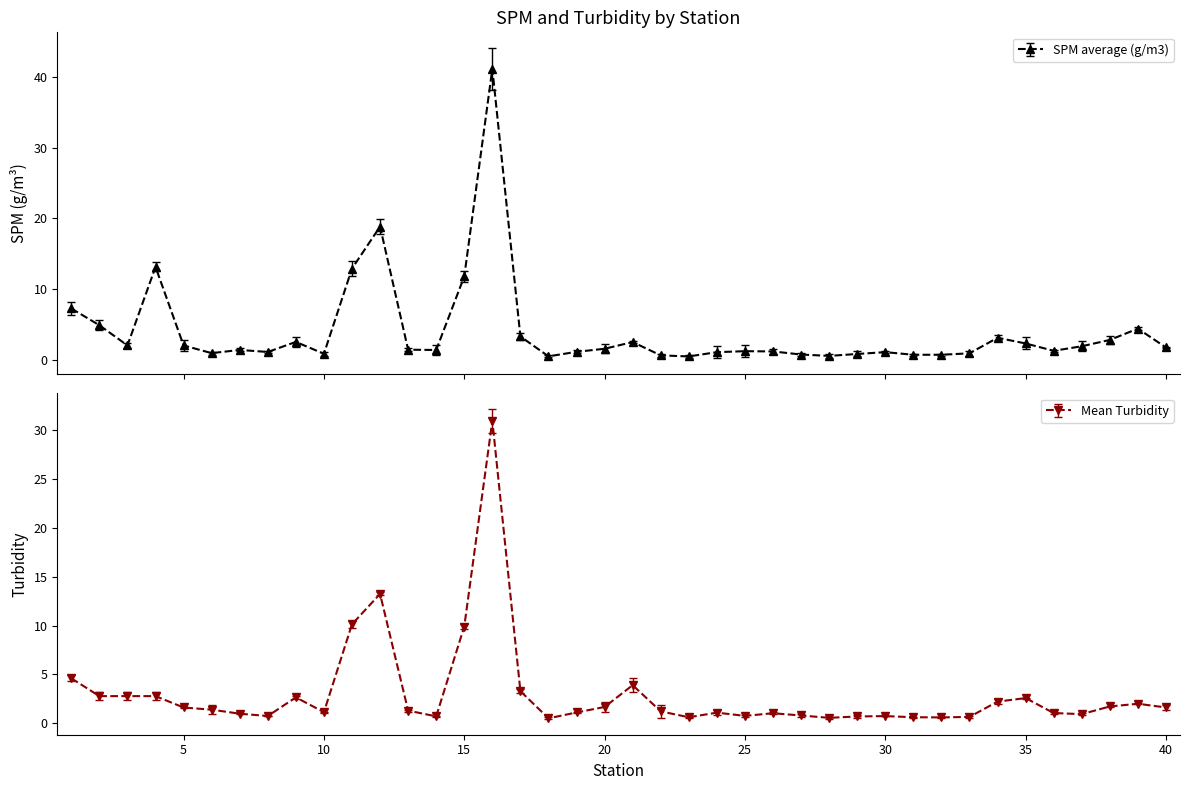

Reading left to right, list all the values displayed in this chart.

SPM average (g/m3): 1=7.2	2=4.9	3=2.0	4=13.1	5=2.0	6=0.9	7=1.4	8=1.1	9=2.5	10=0.8	11=12.9	12=18.8	13=1.4	14=1.4	15=11.8	16=41.2	17=3.3	18=0.5	19=1.1	20=1.5	21=2.5	22=0.6	23=0.5	24=1.1	25=1.2	26=1.2	27=0.7	28=0.5	29=0.8	30=1.1	31=0.7	32=0.7	33=0.9	34=3.1	35=2.3	36=1.3	37=1.9	38=2.8	39=4.4	40=1.7
Mean Turbidity: 1=4.6	2=2.8	3=2.8	4=2.8	5=1.6	6=1.4	7=1.0	8=0.7	9=2.7	10=1.1	11=10.1	12=13.2	13=1.3	14=0.7	15=9.9	16=30.9	17=3.3	18=0.5	19=1.1	20=1.7	21=3.9	22=1.2	23=0.6	24=1.1	25=0.8	26=1.0	27=0.8	28=0.6	29=0.7	30=0.7	31=0.6	32=0.6	33=0.7	34=2.2	35=2.6	36=1.1	37=0.9	38=1.7	39=2.0	40=1.6